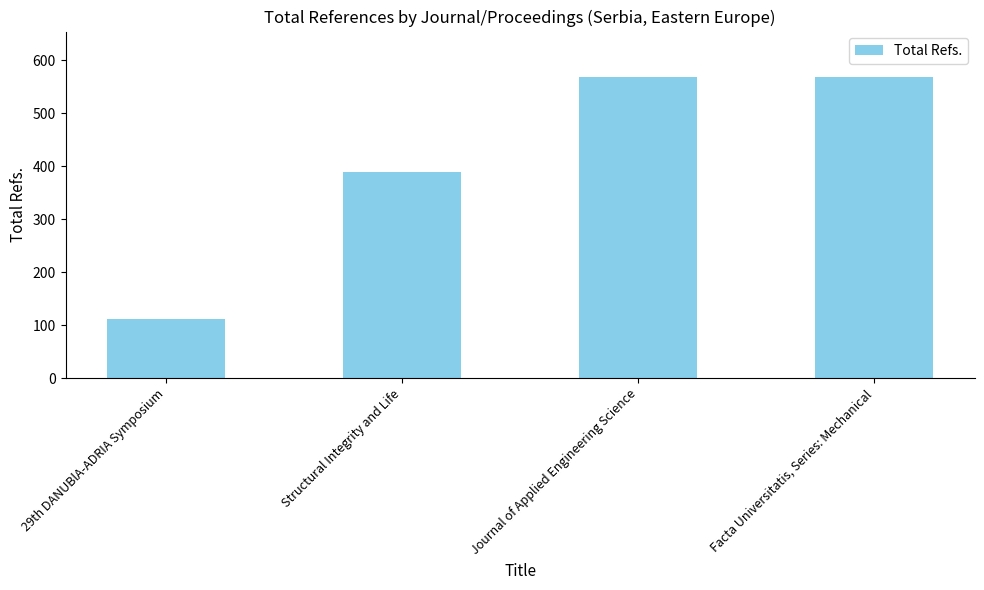

Read the value at Structural Integrity and Life, to the nearest 10.

390